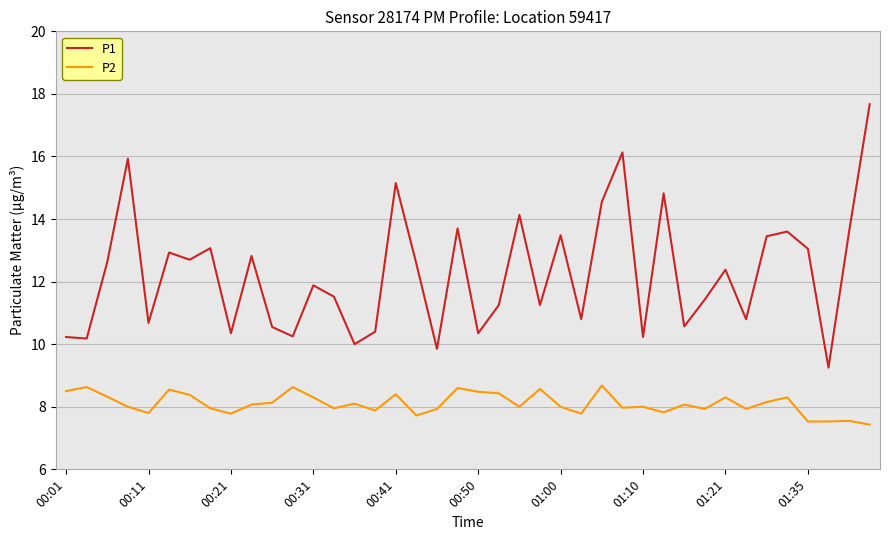

True or false: P2 and P1 cross at least once.

False